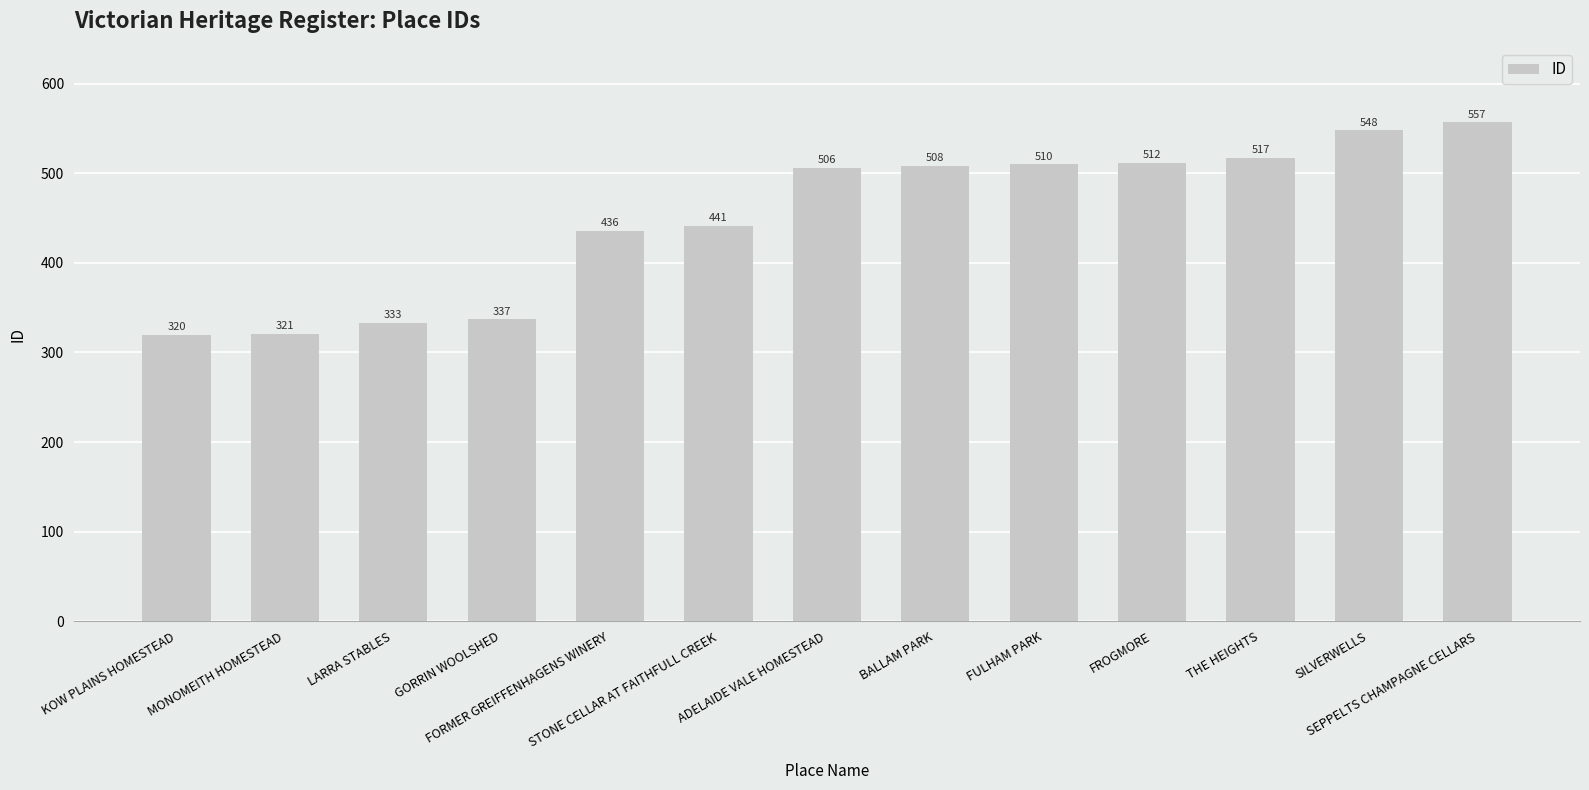

What is the smallest value displayed?

320